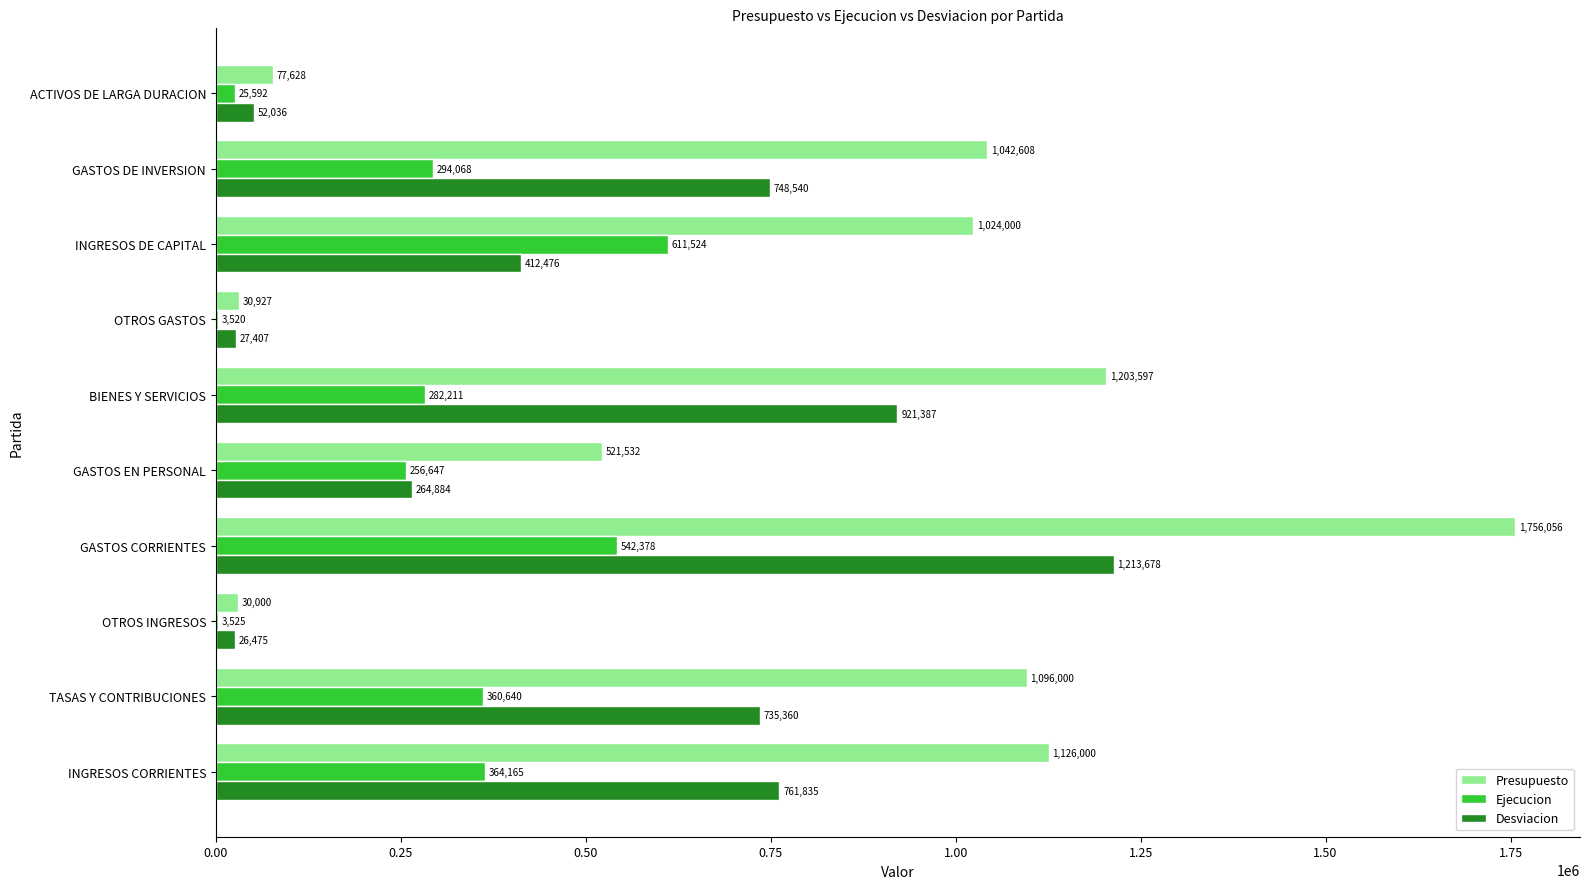

What is the approximate value of Desviacion at ACTIVOS DE LARGA DURACION?

52035.7